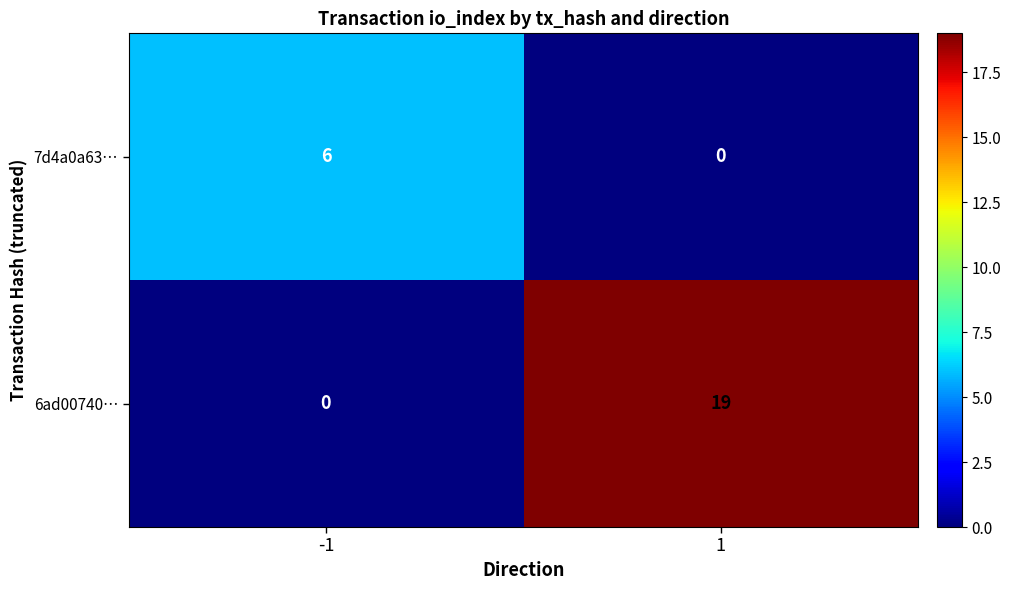

At which category is the sum across all series the highest?

1